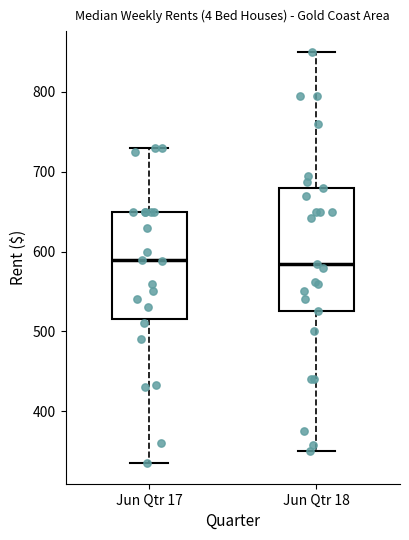

Where is the upper edge of the box for Jun Qtr 18 on the y-axis? The values are not printed on the chart, so give them approximately, as read against the axis.

680